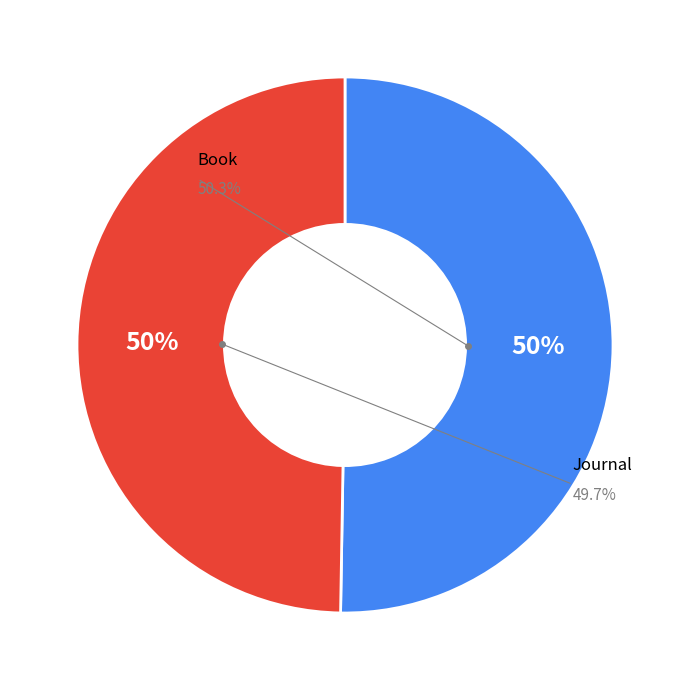

Rank the categories by value from lowest to highest.

Journal, Book